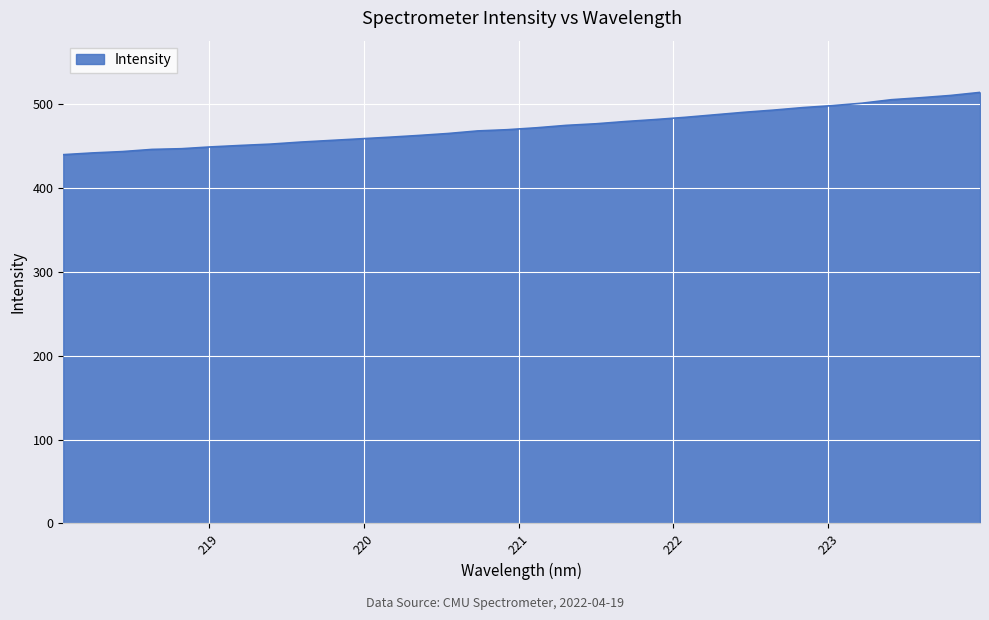

What is the smallest value displayed?

440.0